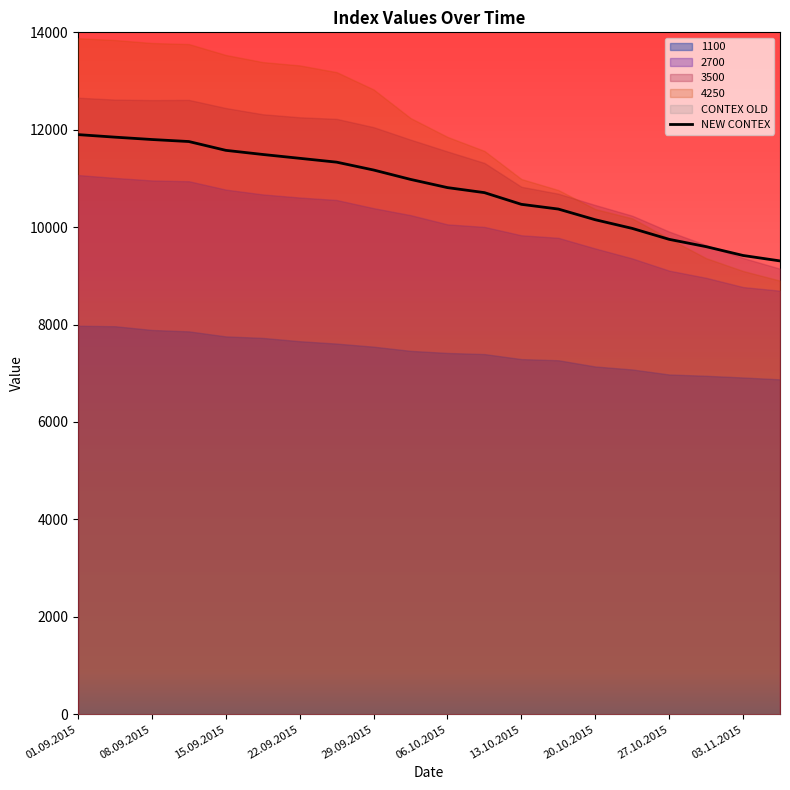

What is the lowest value of the NEW CONTEX series?

9306.7